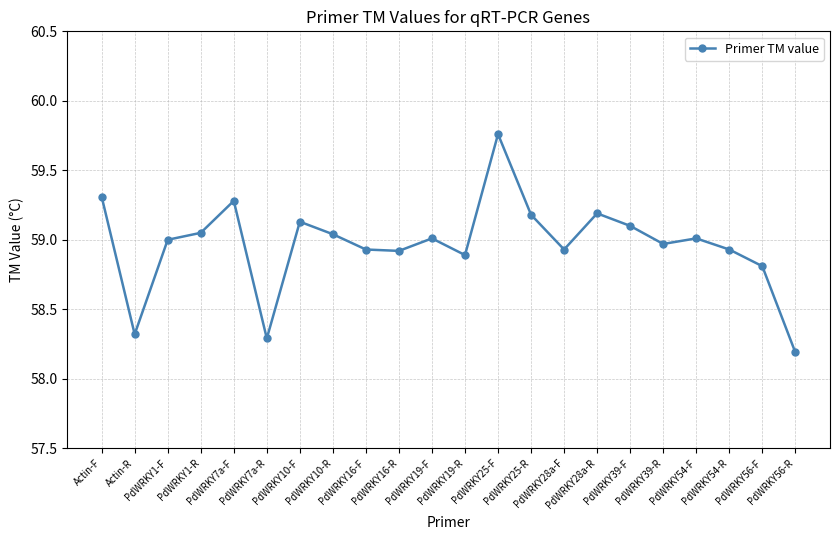

How many points are higher than both their immediate neighbors (excluding endpoints)?

6